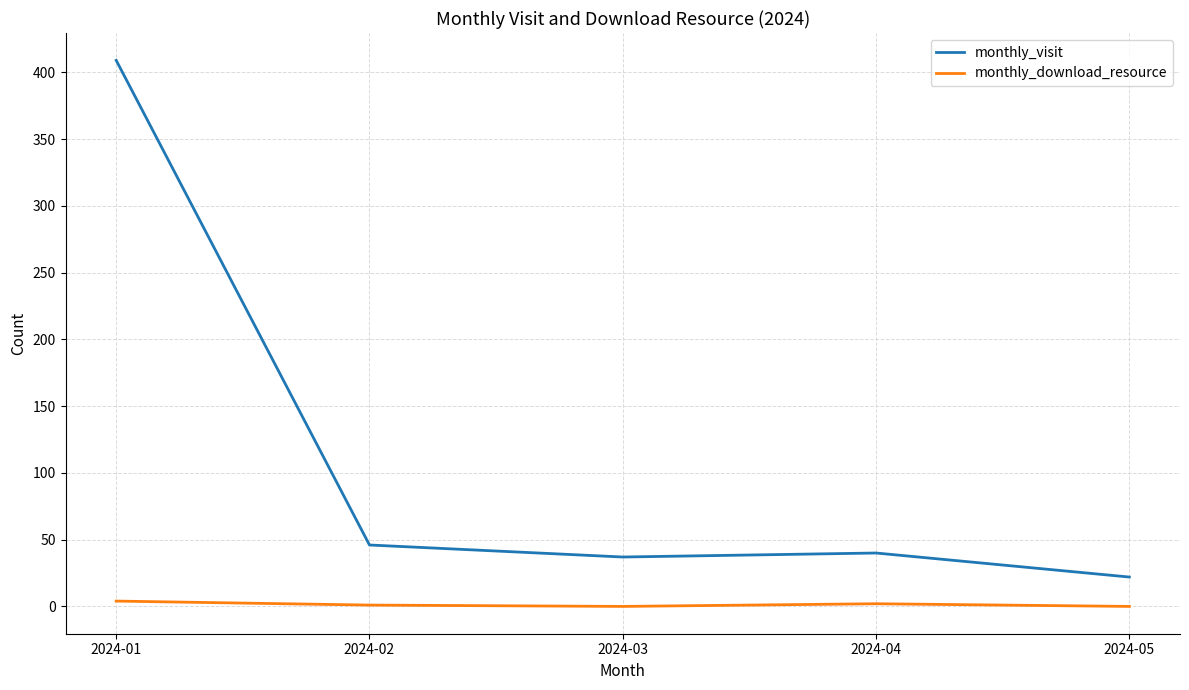

Rank the series at 2024-05 from highest to lowest value.

monthly_visit, monthly_download_resource